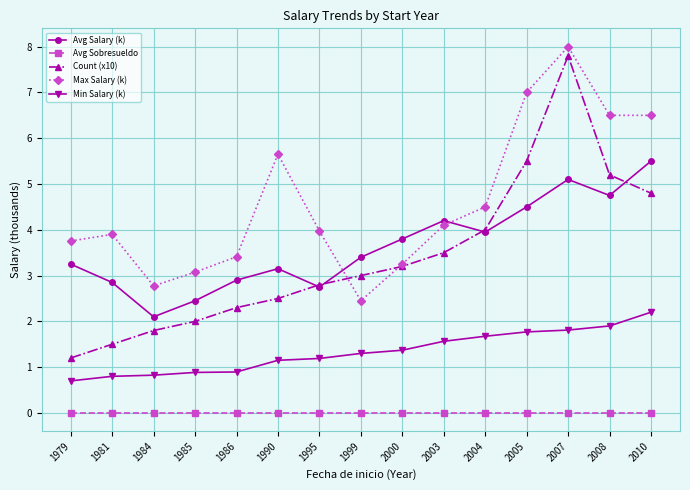

The Avg Sobresueldo series shows 0.0 at 2003. True or false?

True